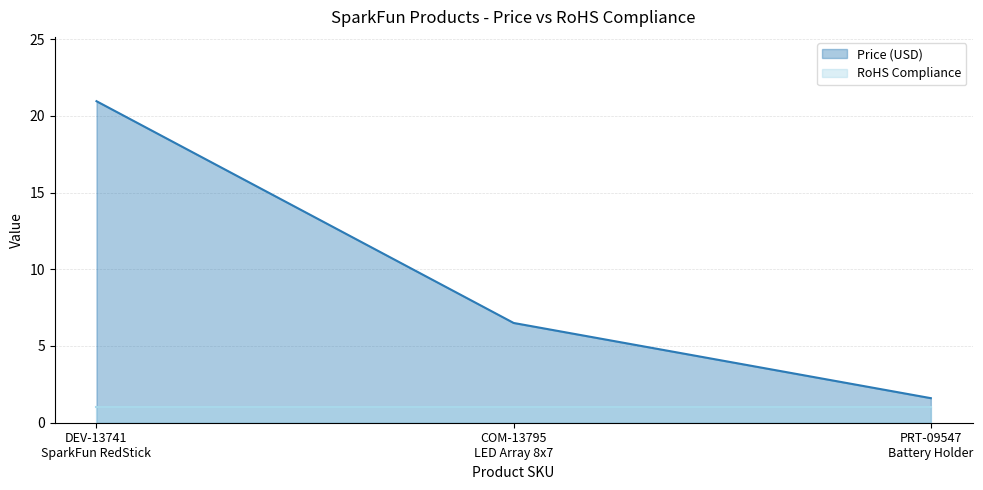

True or false: the data shows 1.6 at PRT-09547
Battery Holder.

True